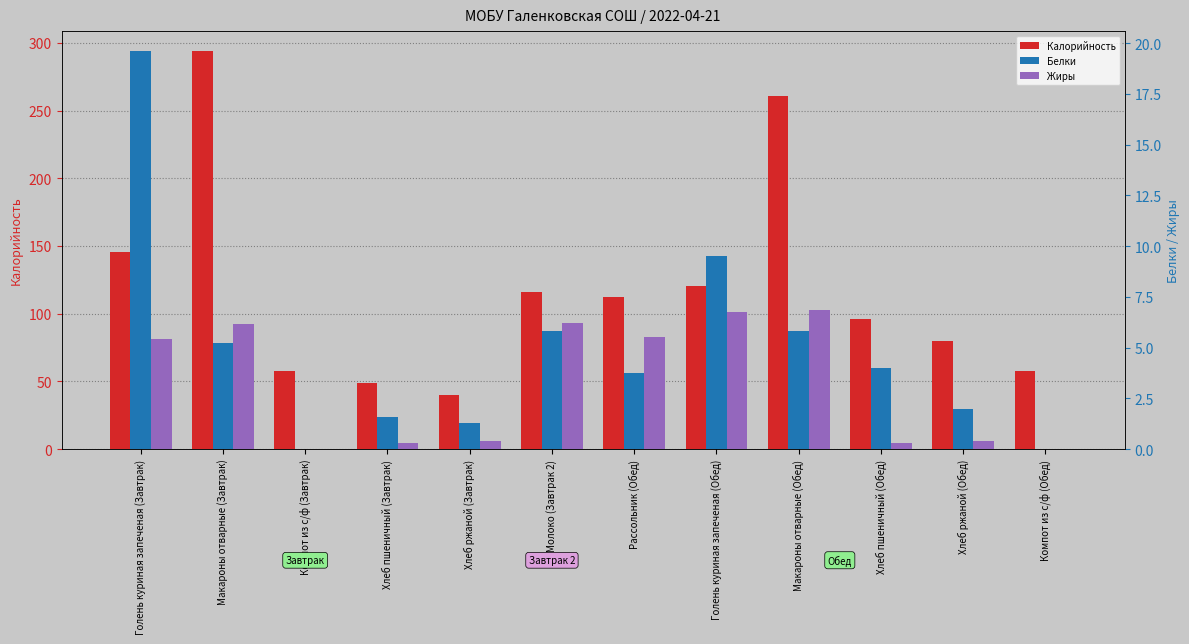

What position from the right is Голень куриная запеченая (Обед)?

5